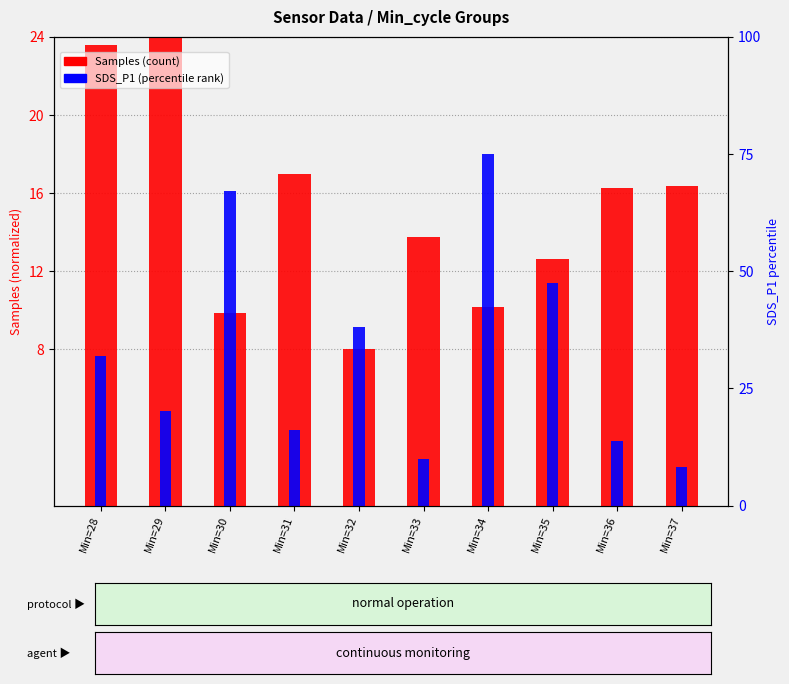

Reading left to right, what are all the values shown in this chart?

Samples (scaled): 23.6	24.0	9.8	17.0	8.0	13.7	10.2	12.6	16.3	16.4
SDS_P1 (scaled): 7.6	4.8	16.1	3.9	9.2	2.4	18.0	11.4	3.3	2.0